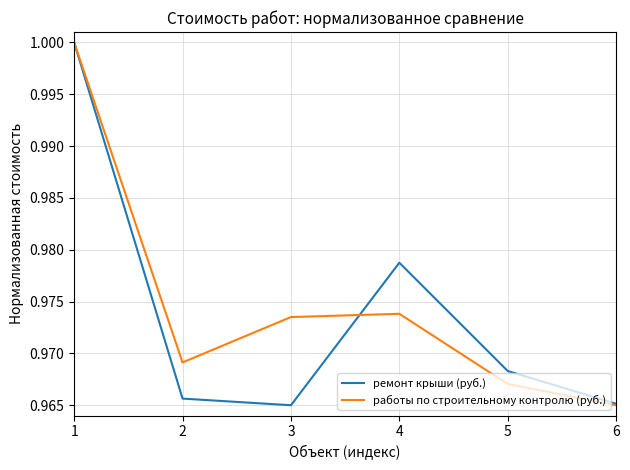

At 4, list the series in order from smallest to largest.

работы по строительному контролю (руб.), ремонт крыши (руб.)